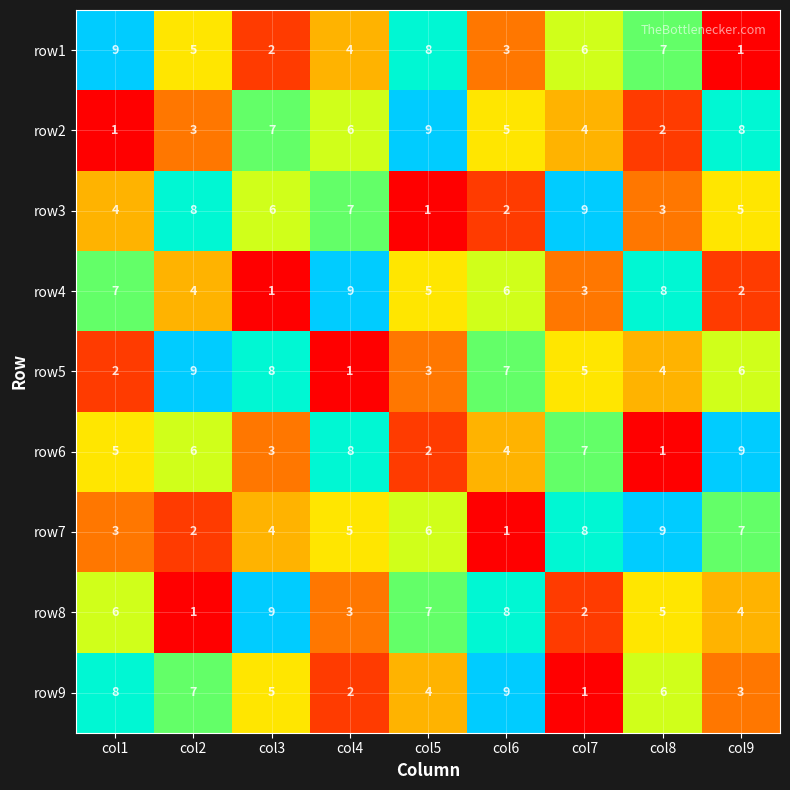

What value does the row1 series have at col4?

4